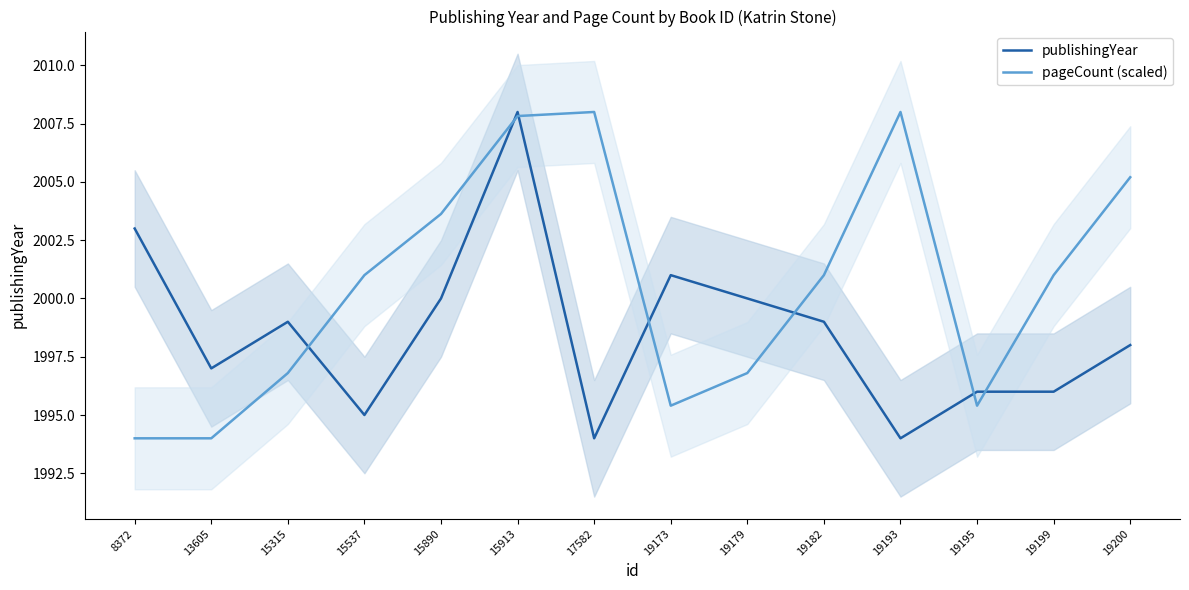

Reading left to right, transcribe all the data shown in this chart.

publishingYear: 8372=2003.0	13605=1997.0	15315=1999.0	15537=1995.0	15890=2000.0	15913=2008.0	17582=1994.0	19173=2001.0	19179=2000.0	19182=1999.0	19193=1994.0	19195=1996.0	19199=1996.0	19200=1998.0
pageCount (scaled): 8372=1994.0	13605=1994.0	15315=1996.8	15537=2001.0	15890=2003.6	15913=2007.8	17582=2008.0	19173=1995.4	19179=1996.8	19182=2001.0	19193=2008.0	19195=1995.4	19199=2001.0	19200=2005.2